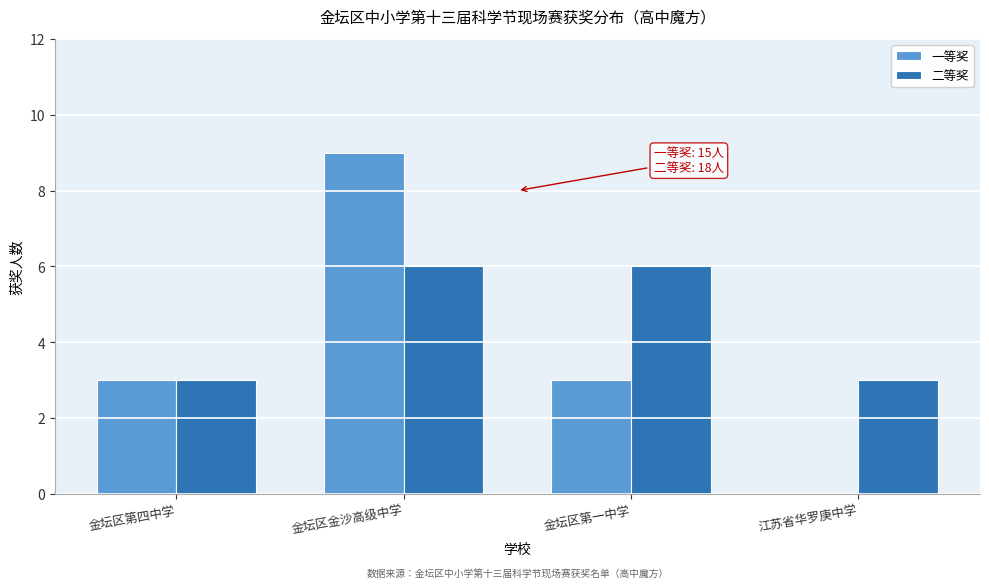

Reading right to left, extract all data points from this chart.

一等奖: 江苏省华罗庚中学=0	金坛区第一中学=3	金坛区金沙高级中学=9	金坛区第四中学=3
二等奖: 江苏省华罗庚中学=3	金坛区第一中学=6	金坛区金沙高级中学=6	金坛区第四中学=3